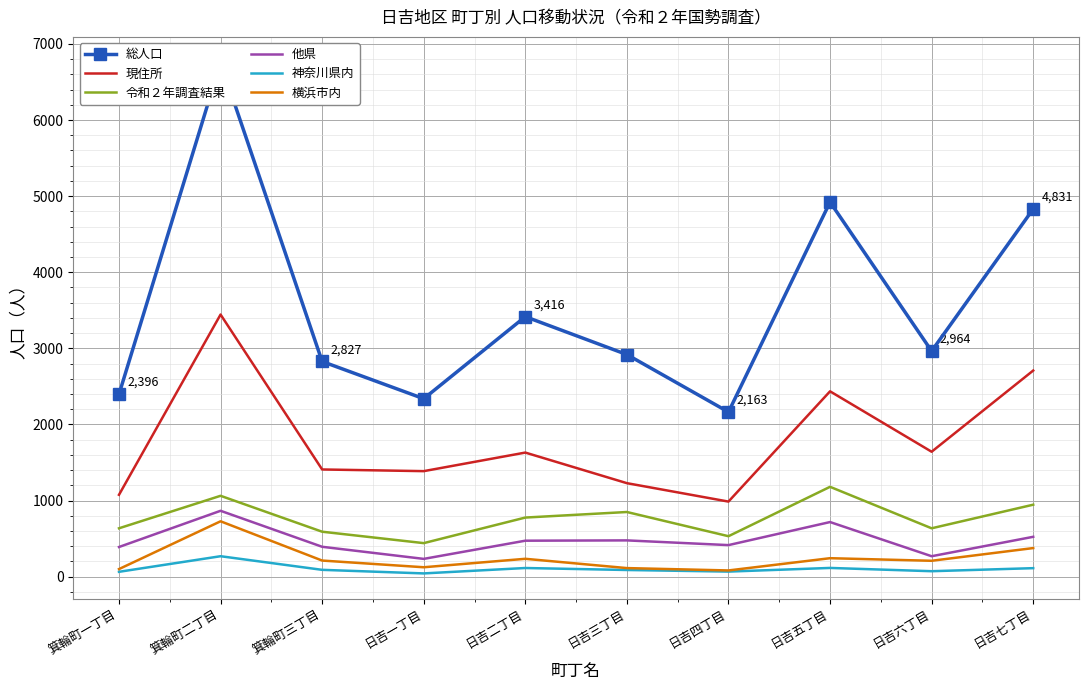

What position from the right is 日吉二丁目?

6